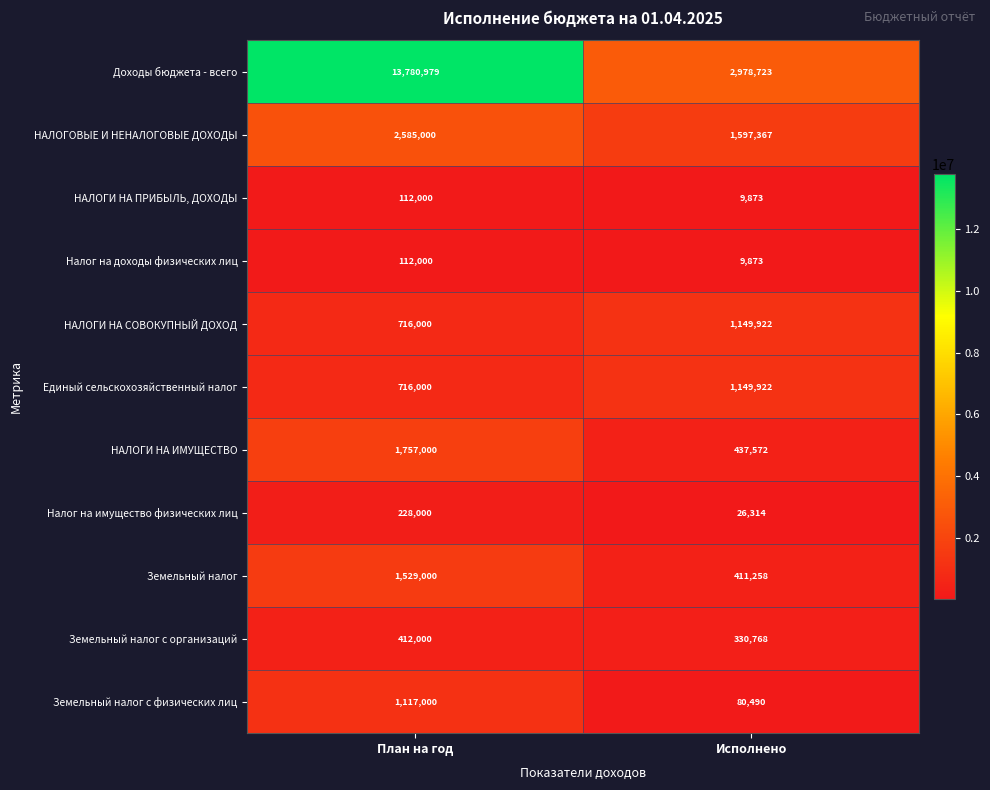

The value of Земельный налог с физических лиц at Исполнено is 140038. True or false?

False